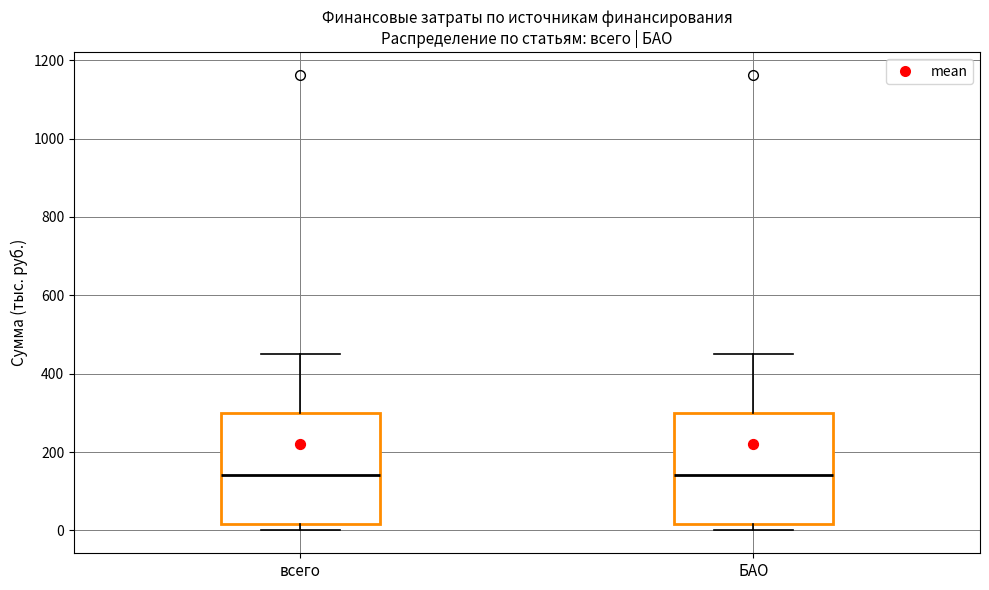

Reading left to right, read every box against the y-axis: the position of its median line, the range the box covers, and the ends of its whiskers. The values are not printed on the chart, so give them approximately, as read against the axis.

всего: median 140, box 20 to 300, whiskers 0 to 460
БАО: median 140, box 20 to 300, whiskers 0 to 460